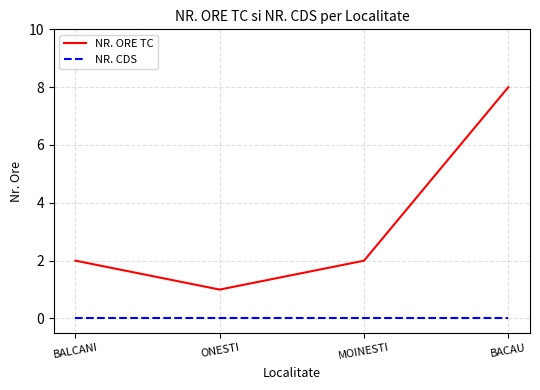

What is the maximum value shown in the chart?

8